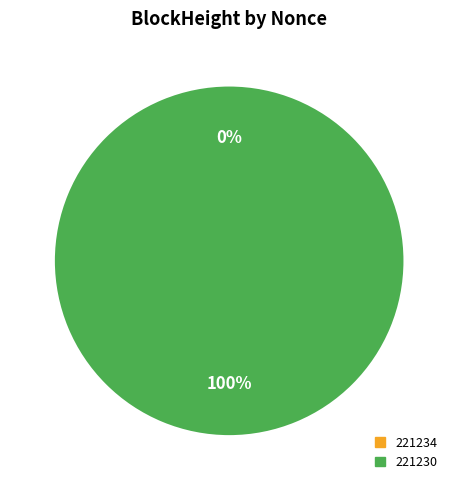

To the nearest percent, what is the combined percentage of 221234 and 221230?

100%